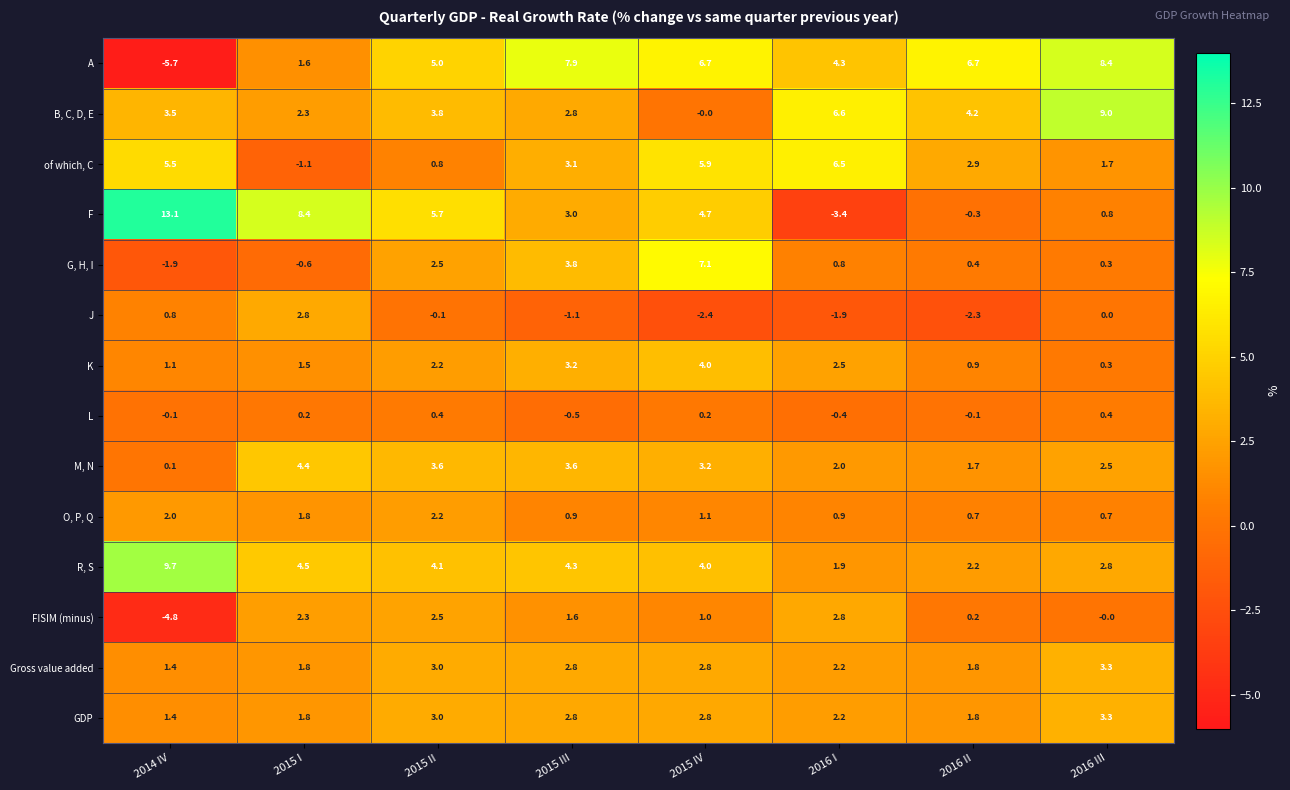

At how many categories does at least one series exceed 0?

8